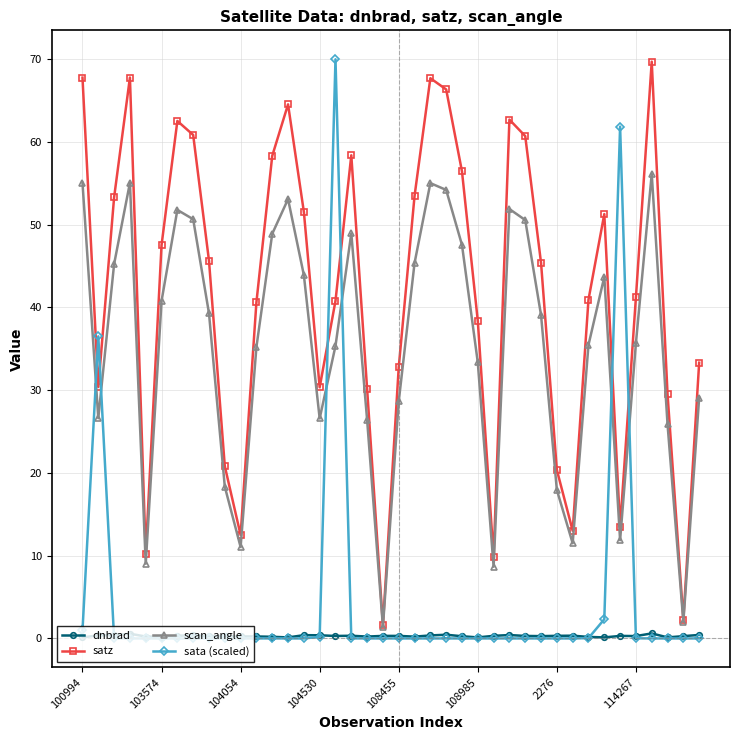

What are all the series names shown in the legend?

dnbrad, satz, scan_angle, sata (scaled)